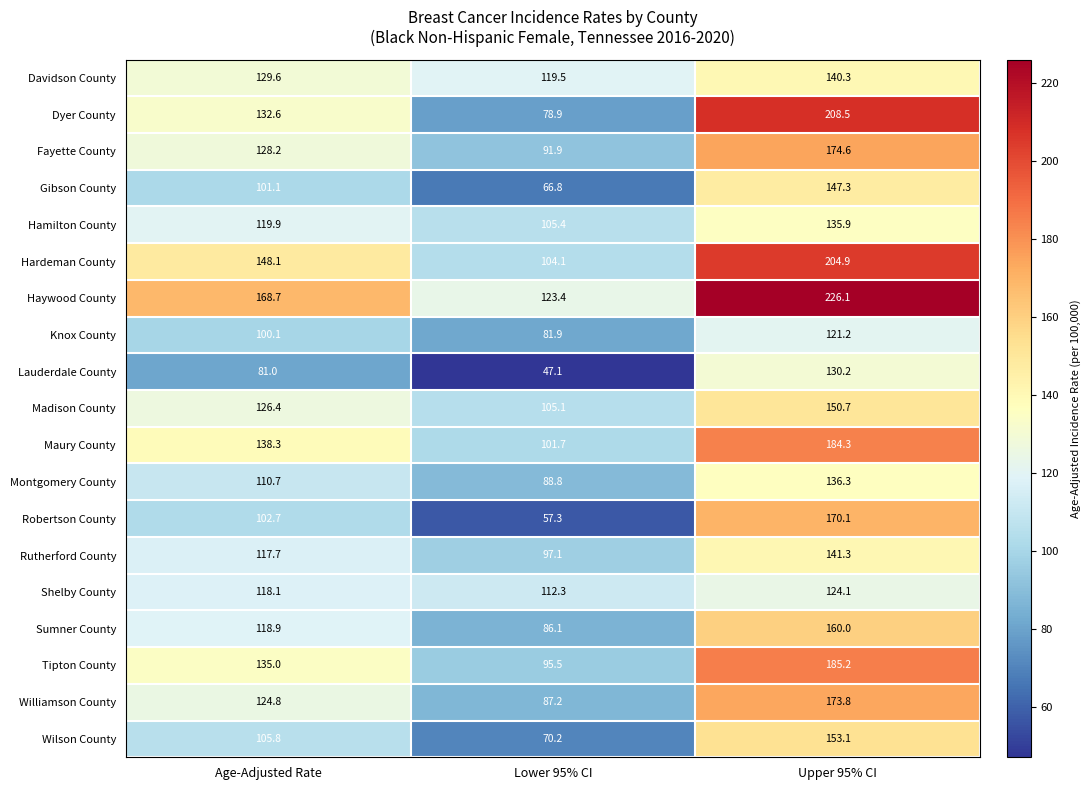

Between Lower 95% CI and Upper 95% CI, which series saw the biggest shift?

Dyer County